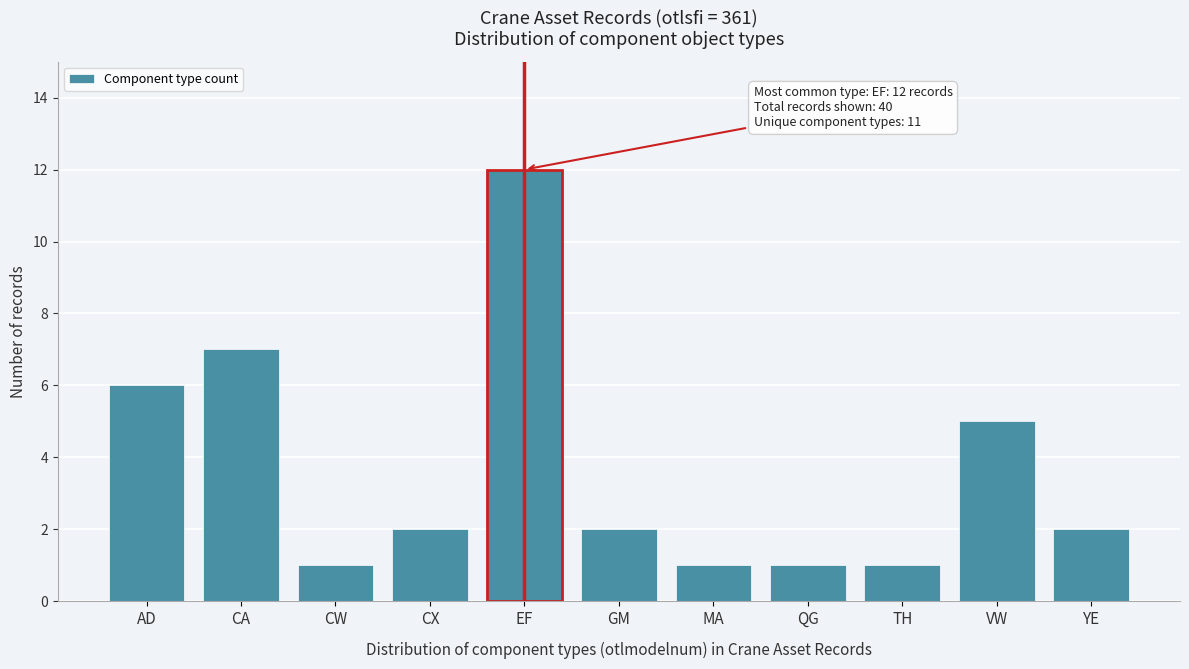

Reading left to right, extract all data points from this chart.

6	7	1	2	12	2	1	1	1	5	2